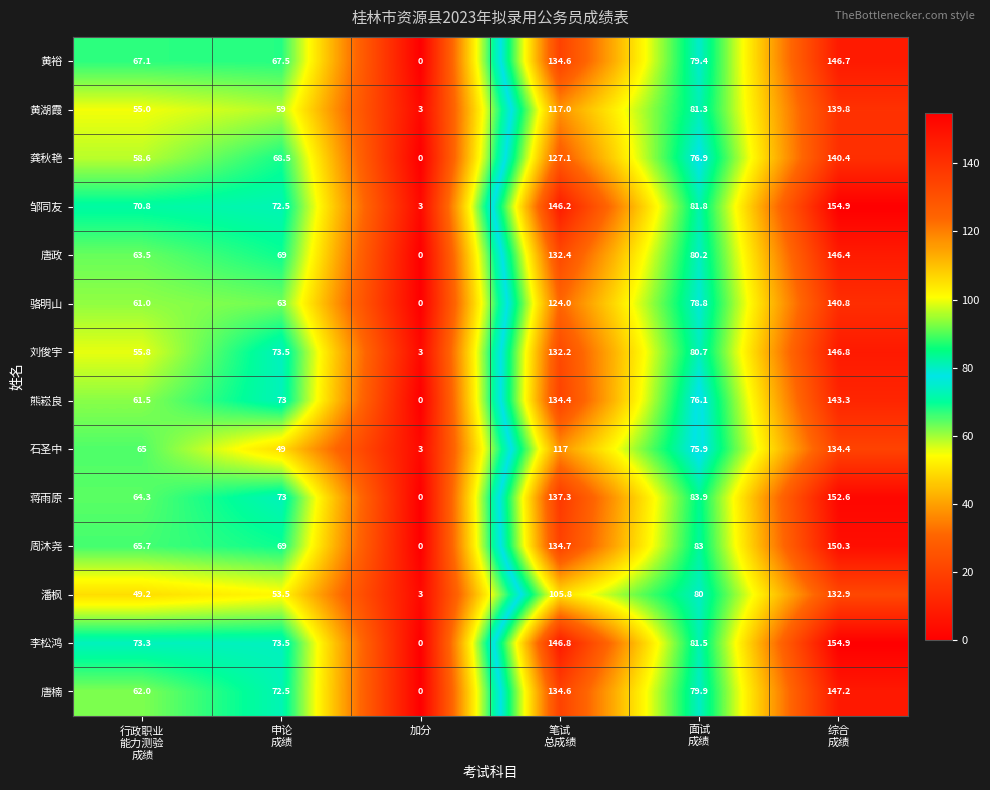

What is the difference between the highest and lowest values at 申论
成绩?

24.5